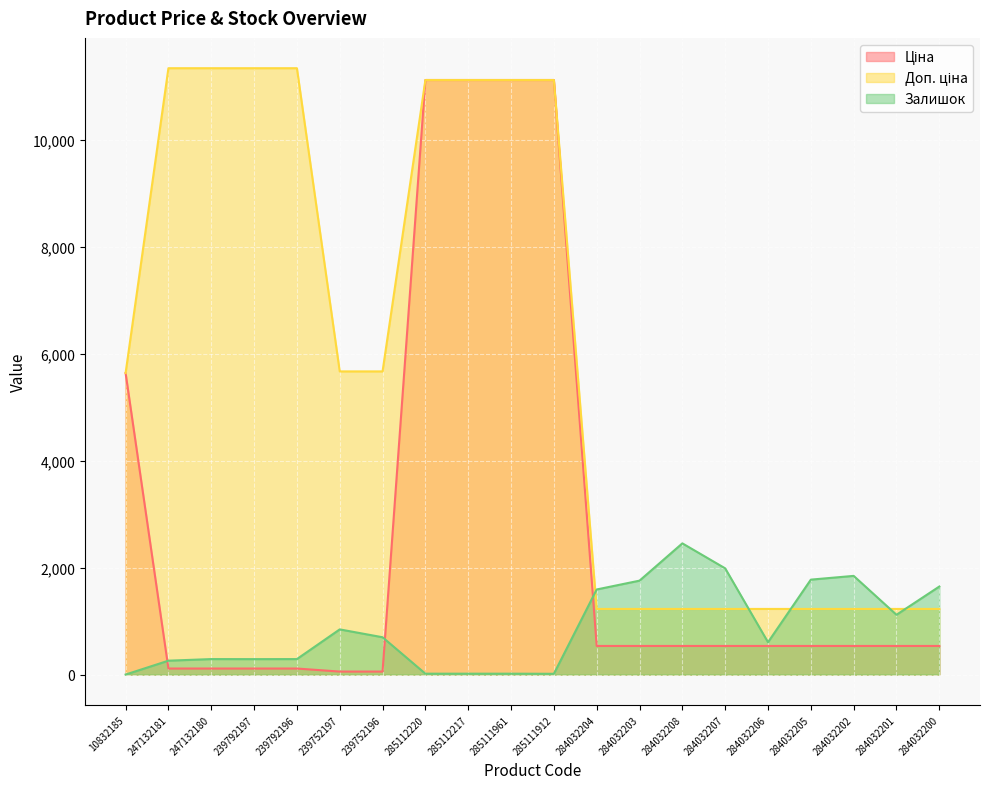

True or false: Доп. ціна has more than 1 points higher than both neighbors.

False